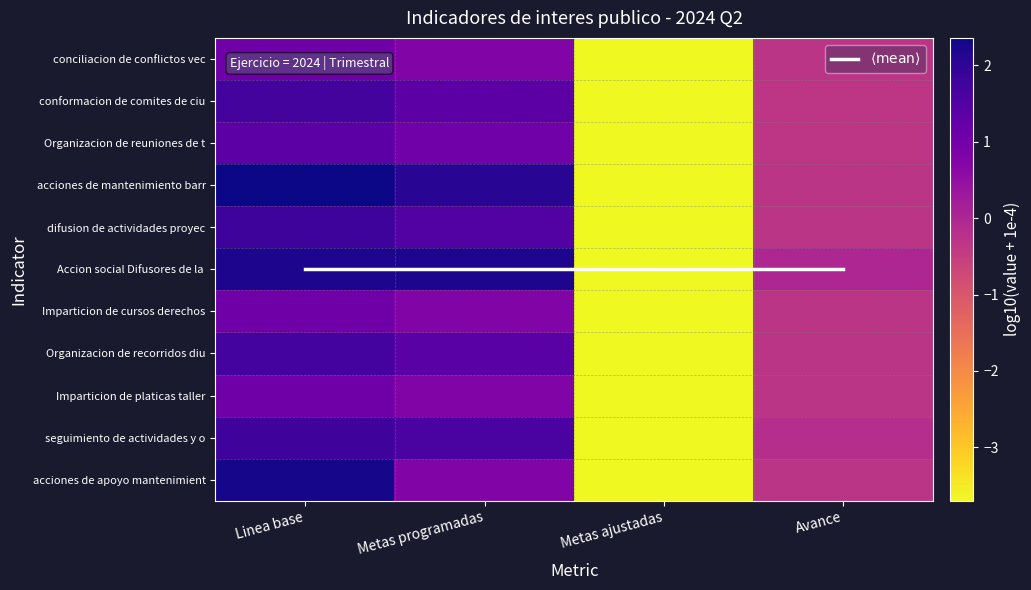

Between Linea base and Avance, which is larger?

Linea base